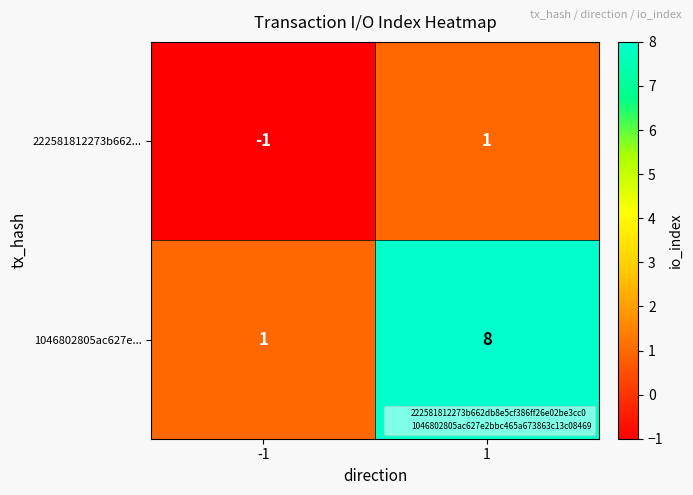

List the series in order of their peak value, highest first.

1046802805ac627e..., 222581812273b662...